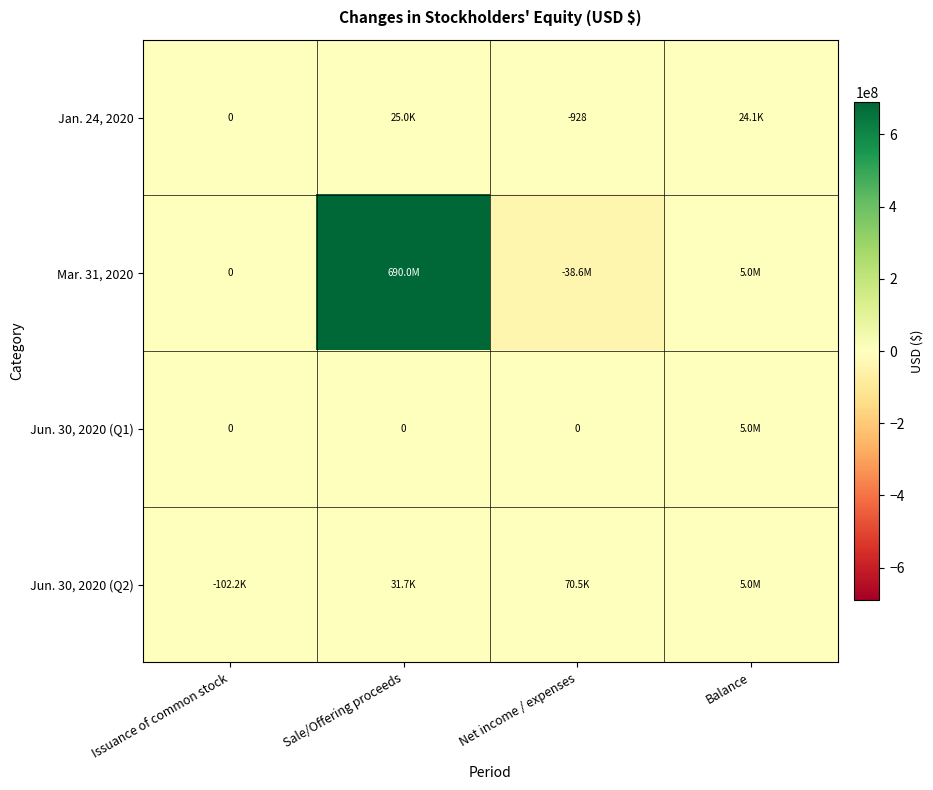

Which has a higher value, Net income / expenses or Issuance of common stock?

Issuance of common stock